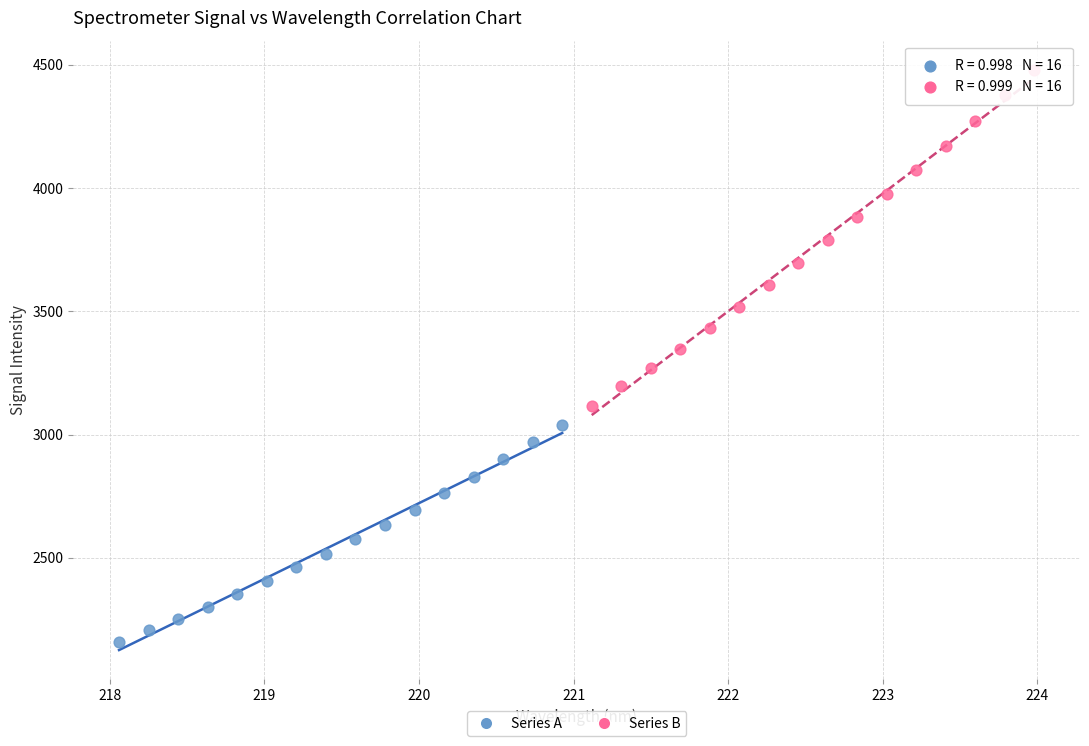

Which series has the largest Y range (max minus min)?

Series B